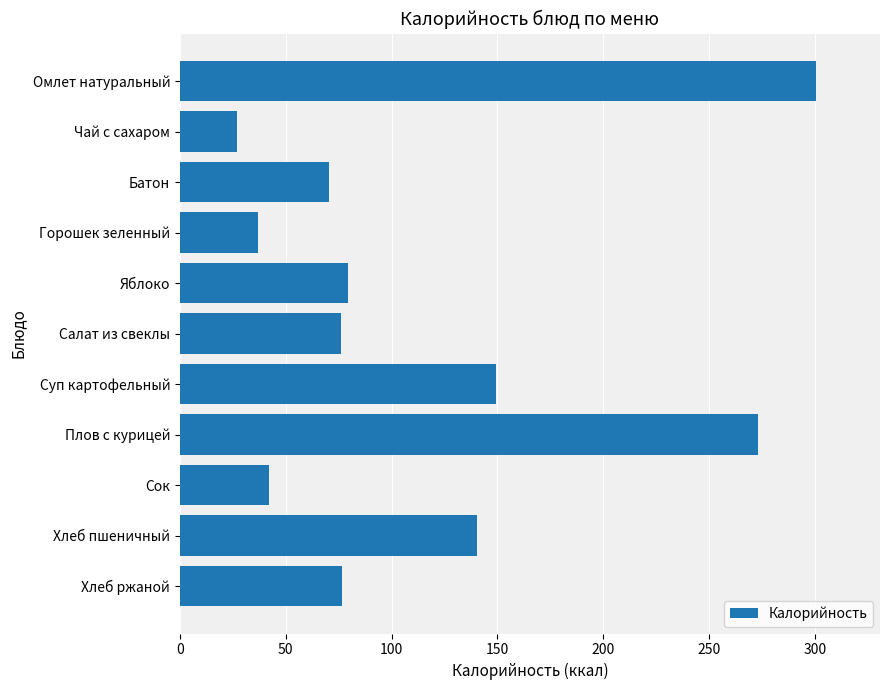

What is the difference between the second highest and second lowest values?

236.3